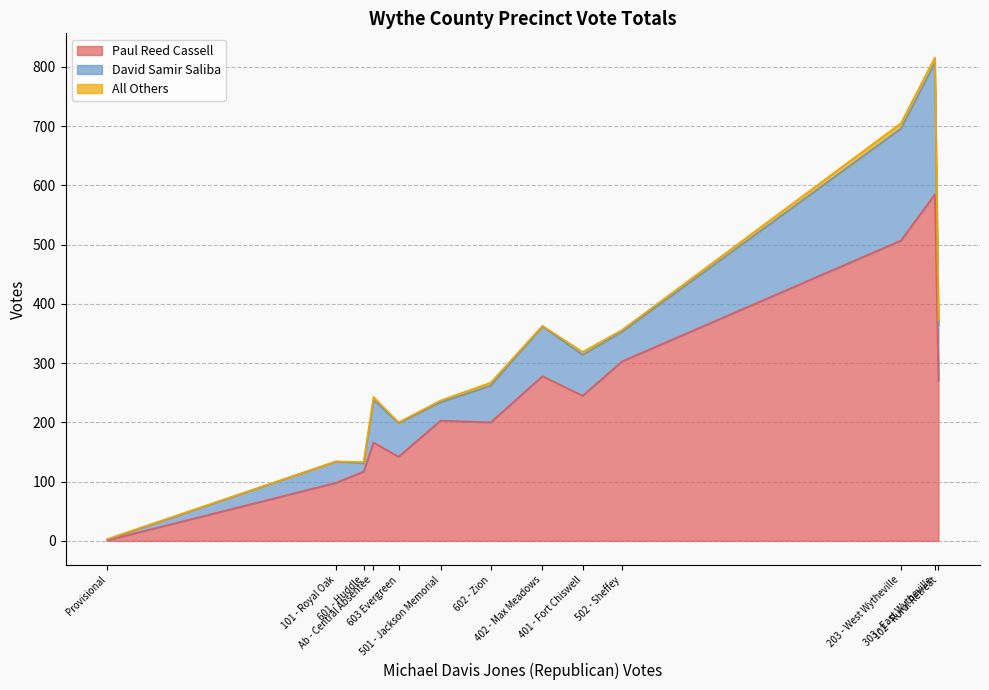

Rank the categories by Paul Reed Cassell value from lowest to highest.

Provisional, 101 - Royal Oak, 601 - Huddle, 603 Evergreen, Ab - Central Absentee, 602 - Zion, 501 - Jackson Memorial, 401 - Fort Chiswell, 102 - Rural Retreat, 402 - Max Meadows, 502 - Sheffey, 203 - West Wytheville, 303 - East Wytheville